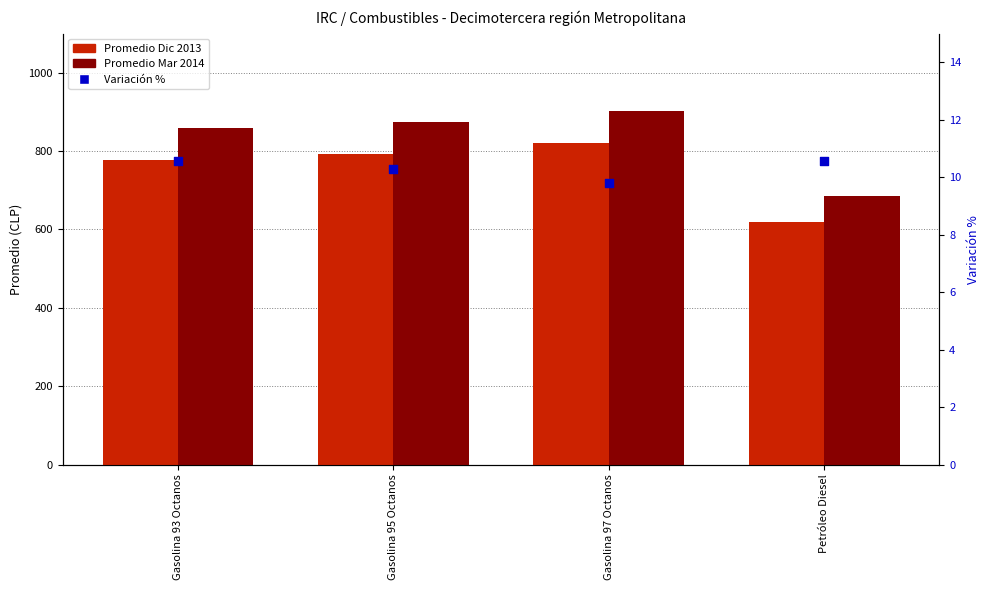

Which series reaches the maximum Y coordinate?

Promedio Mar 2014